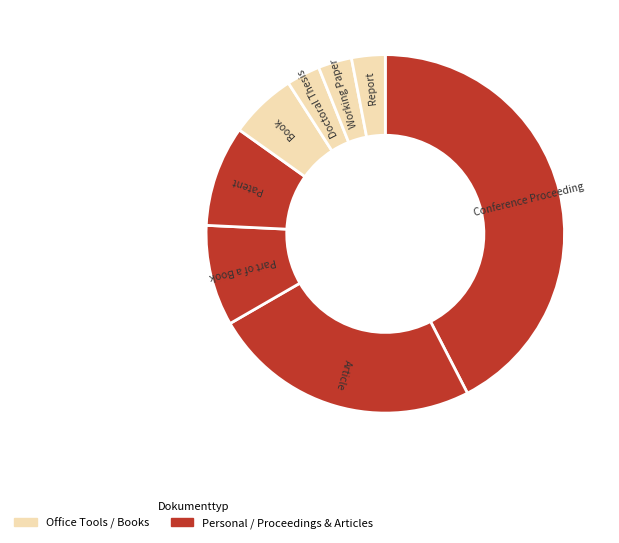

Is there any slice that represents more than half of the pie?

No